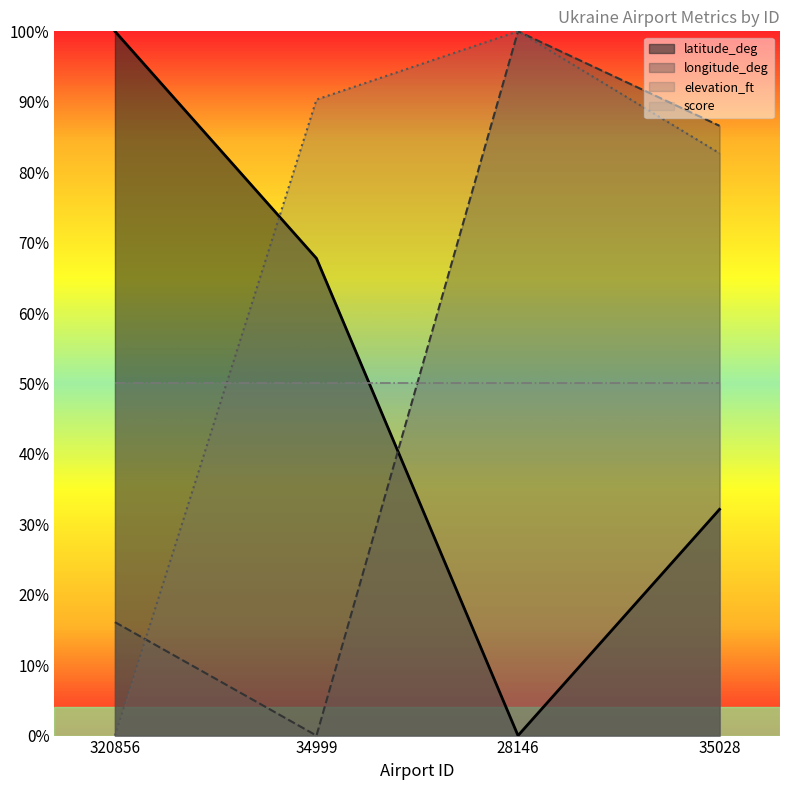

How many intersections are there between latitude_deg and longitude_deg?

1